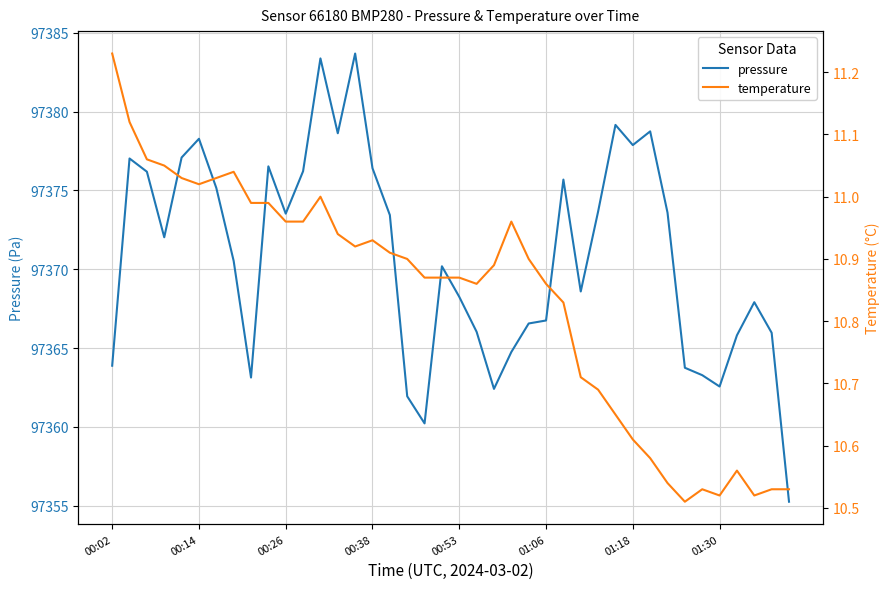

True or false: pressure has more than 2 points higher than both neighbors.

True